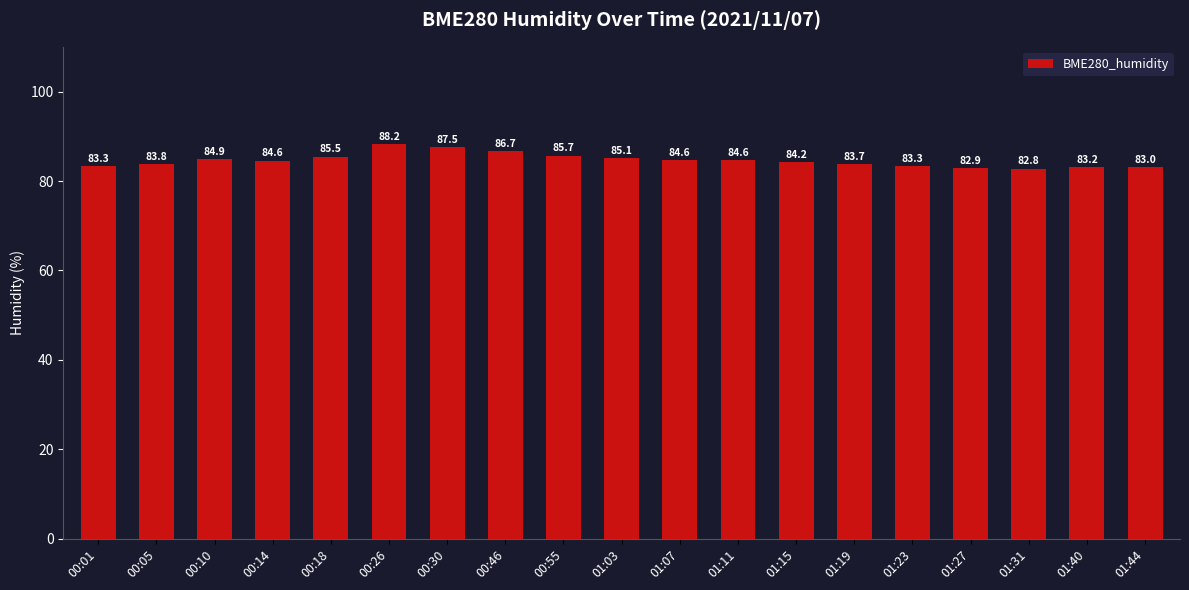

The value at 01:44 is 43.9. True or false?

False